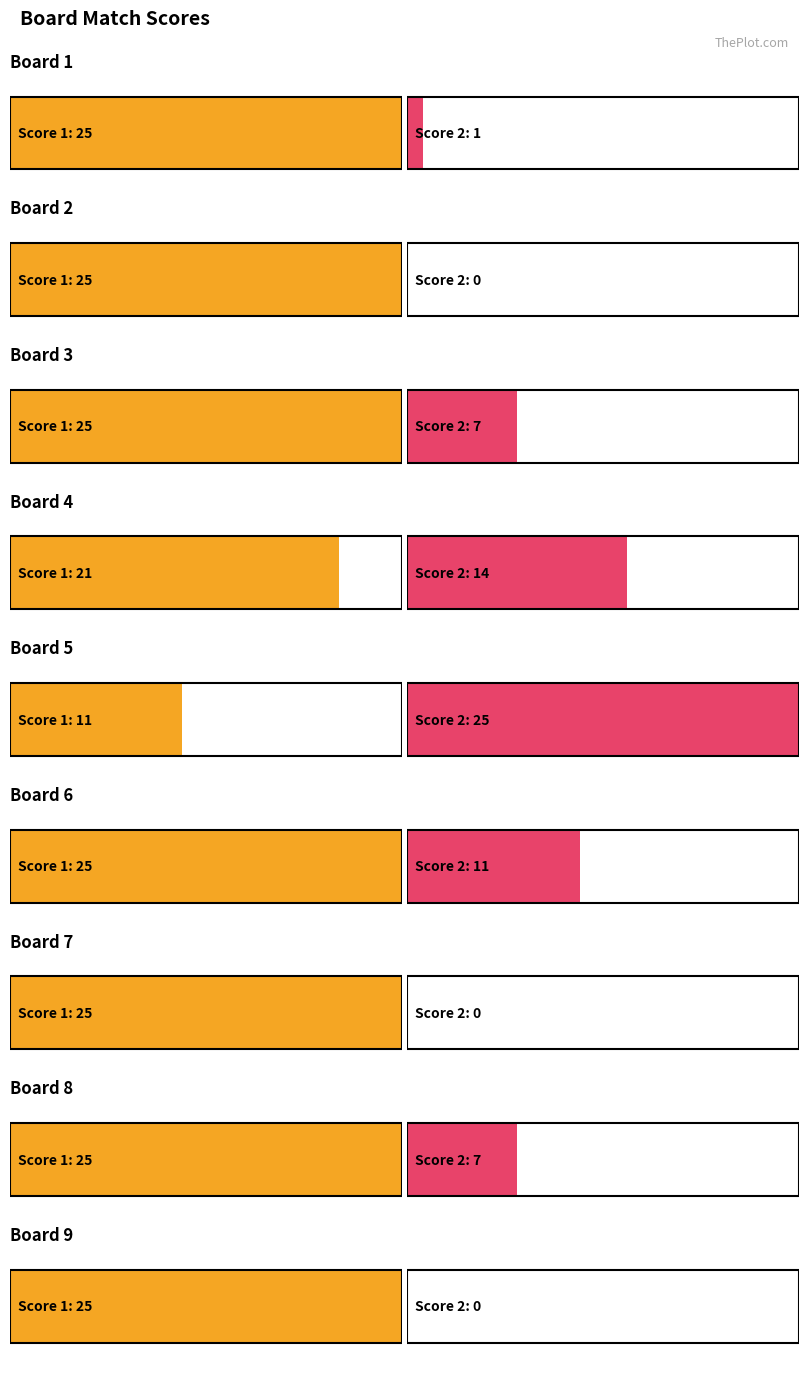

What is the value of the Score 1 bar at the 3rd from the left?

25